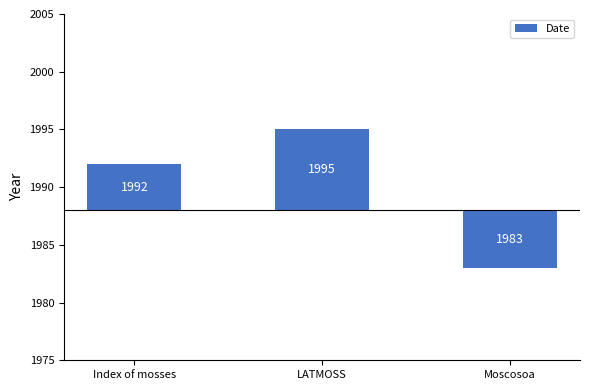

How many values are below zero?

1